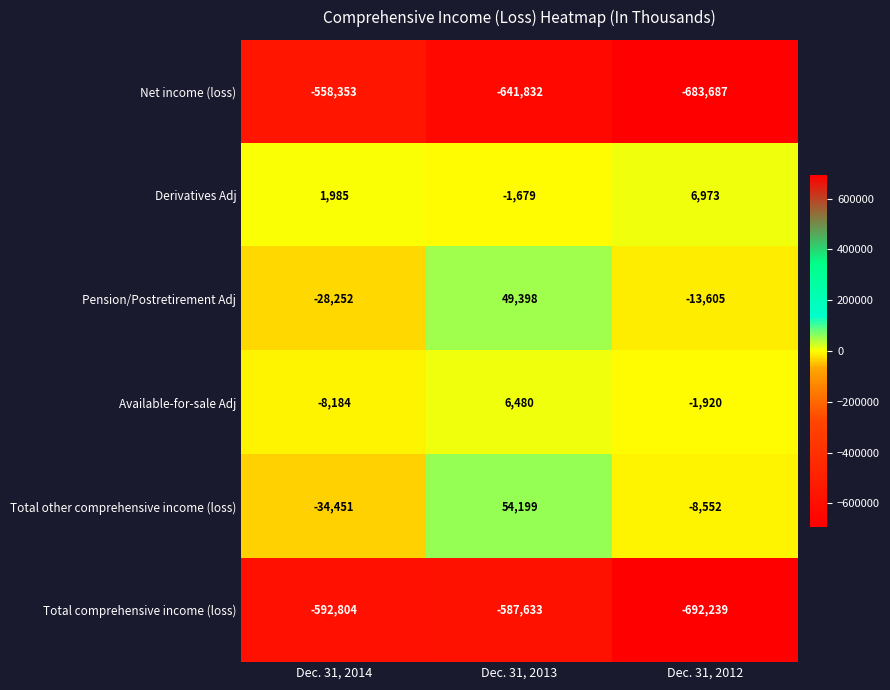

What value does the Net income (loss) series have at Dec. 31, 2012, to the nearest 50?

-683700